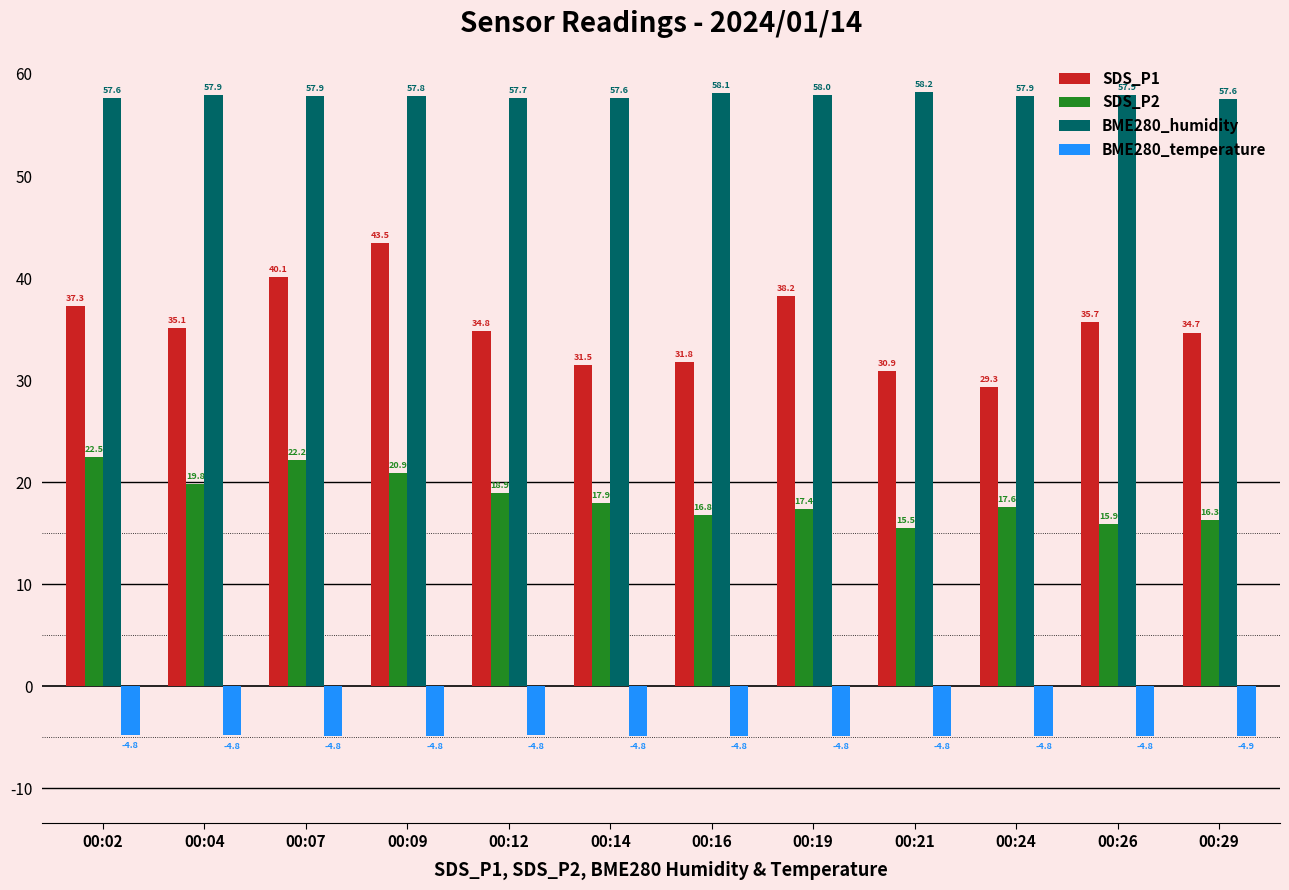

Which series has the largest total across all categories?

BME280_humidity